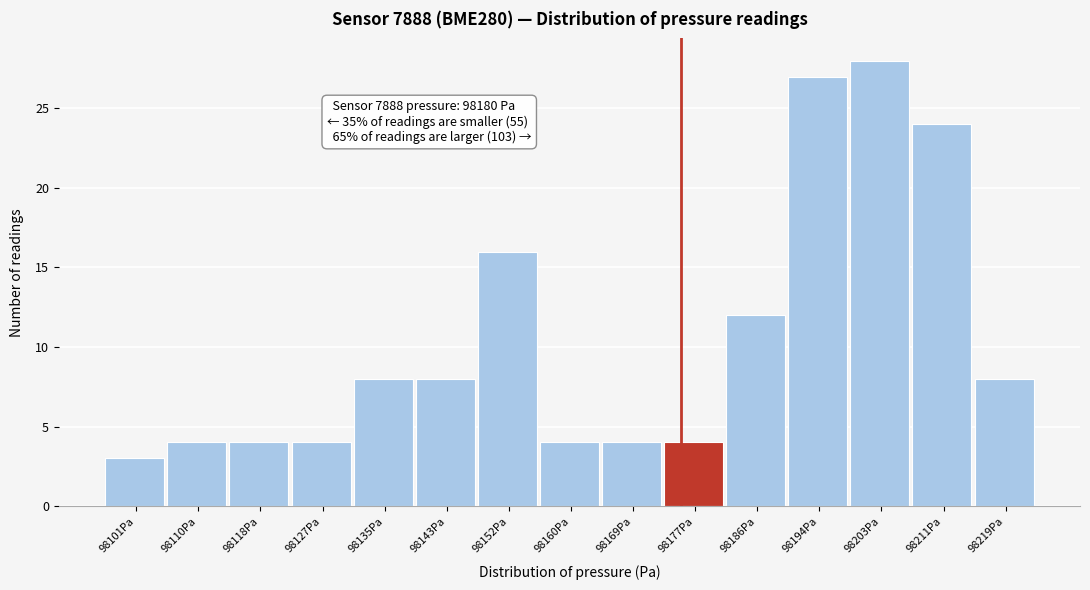

Reading left to right, transcribe all the data shown in this chart.

98101Pa=3	98110Pa=4	98118Pa=4	98127Pa=4	98135Pa=8	98143Pa=8	98152Pa=16	98160Pa=4	98169Pa=4	98177Pa=4	98186Pa=12	98194Pa=27	98203Pa=28	98211Pa=24	98219Pa=8